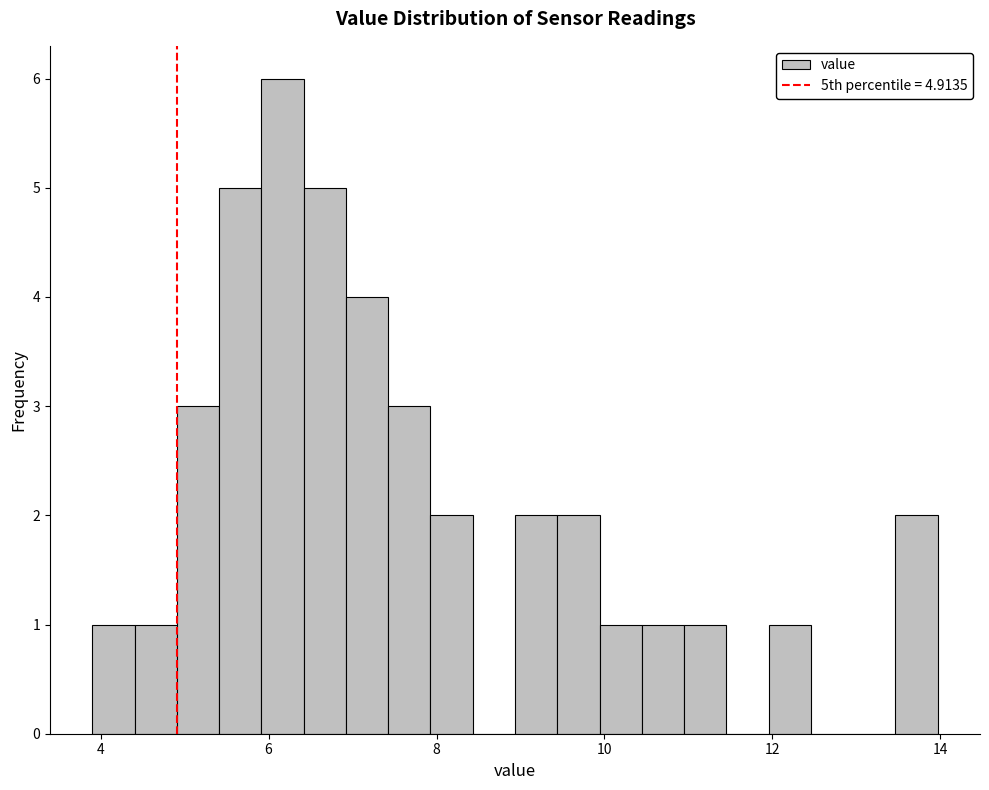

Around what value on the x-axis is the tallest bar? Give the approximate position of its centre, as read against the axis.

6.2